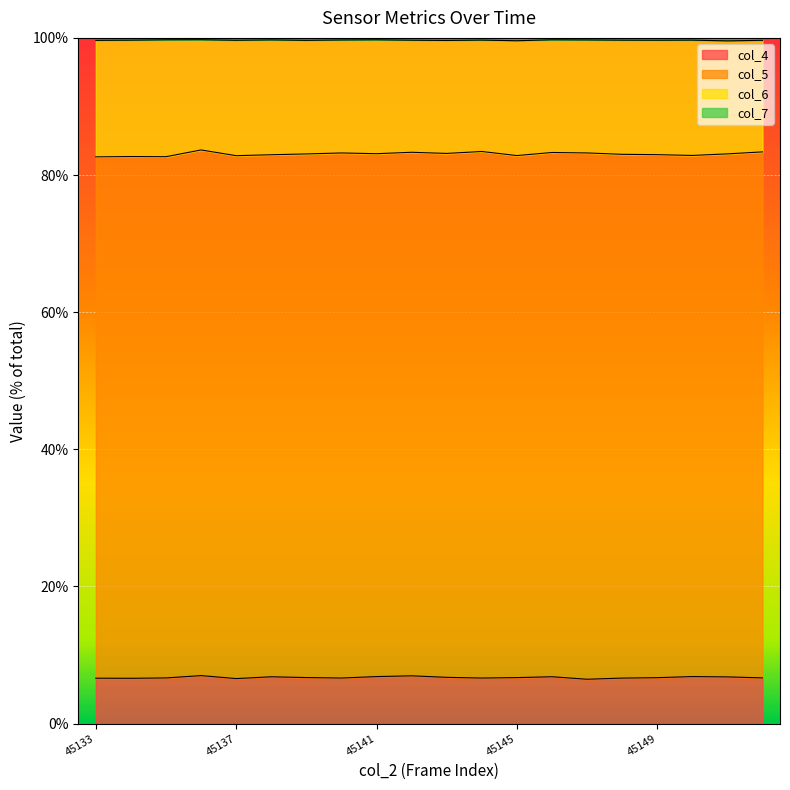

Which has a higher value, 45145 or 45138?

45138